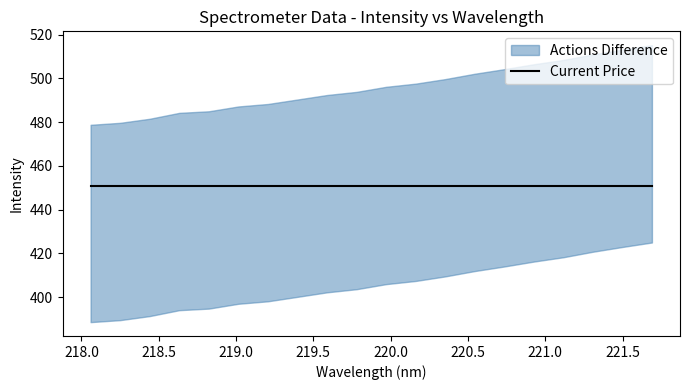

What is the change in value from 218.8244 to 221.4993?

+28.2